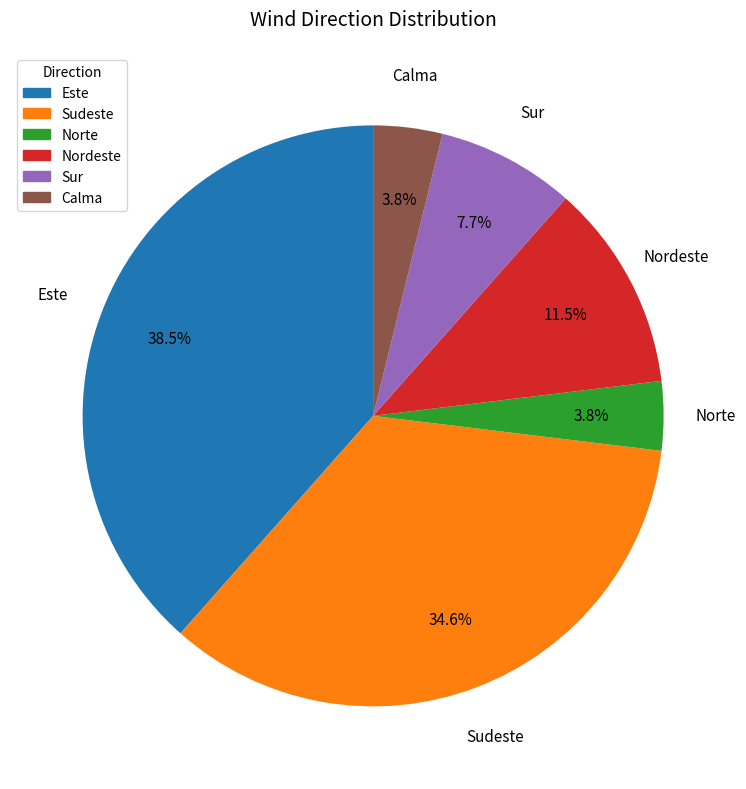

Combined, what portion of the pie is Sudeste and Sur?

42.3%